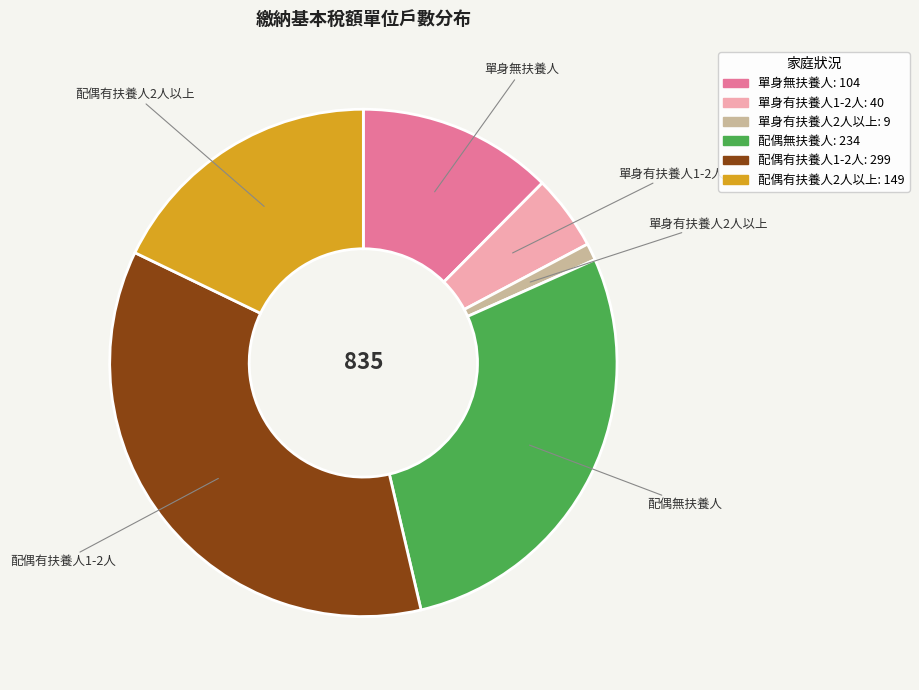

How many slices are in this pie chart?

6